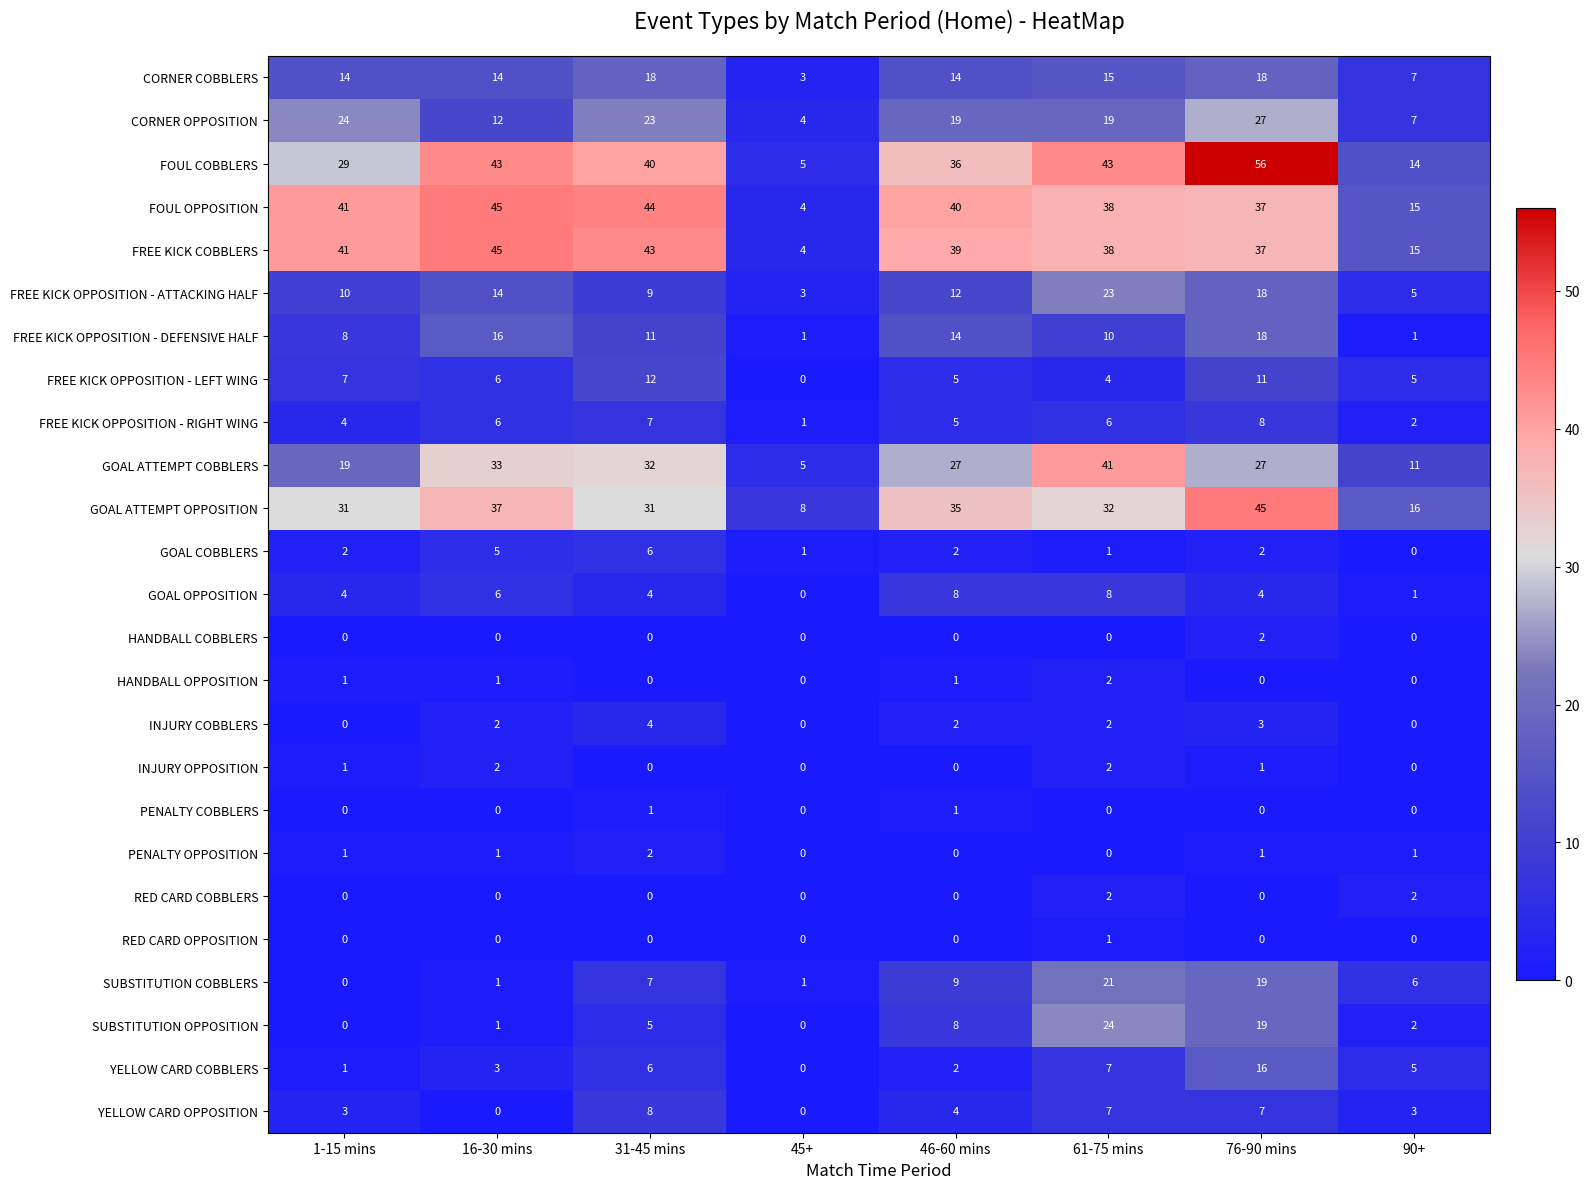

What is the spread (max minus min) of values at 31-45 mins?

44